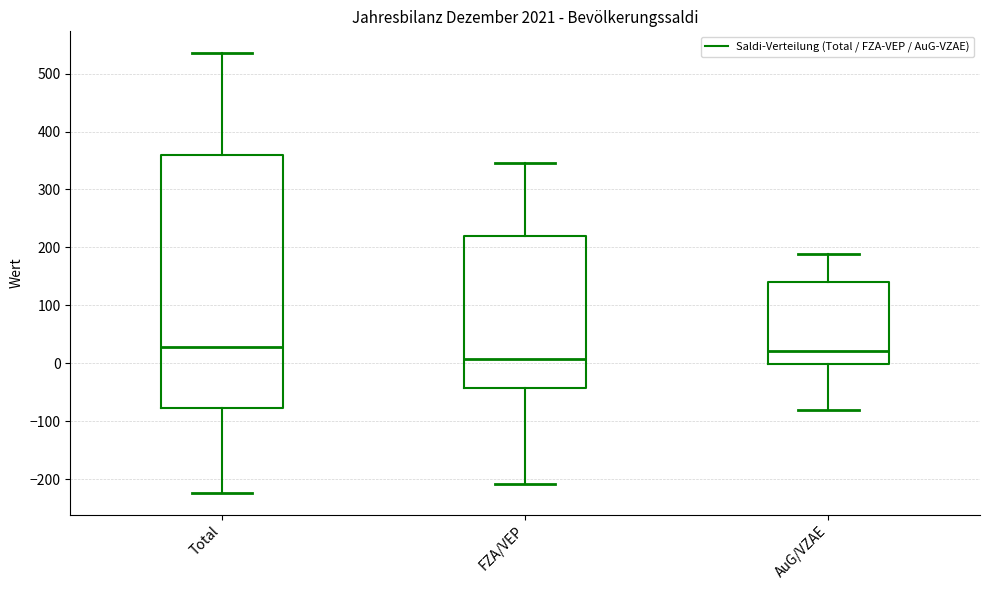

Which box is the tallest, from its lower edge to its upper edge?

Total